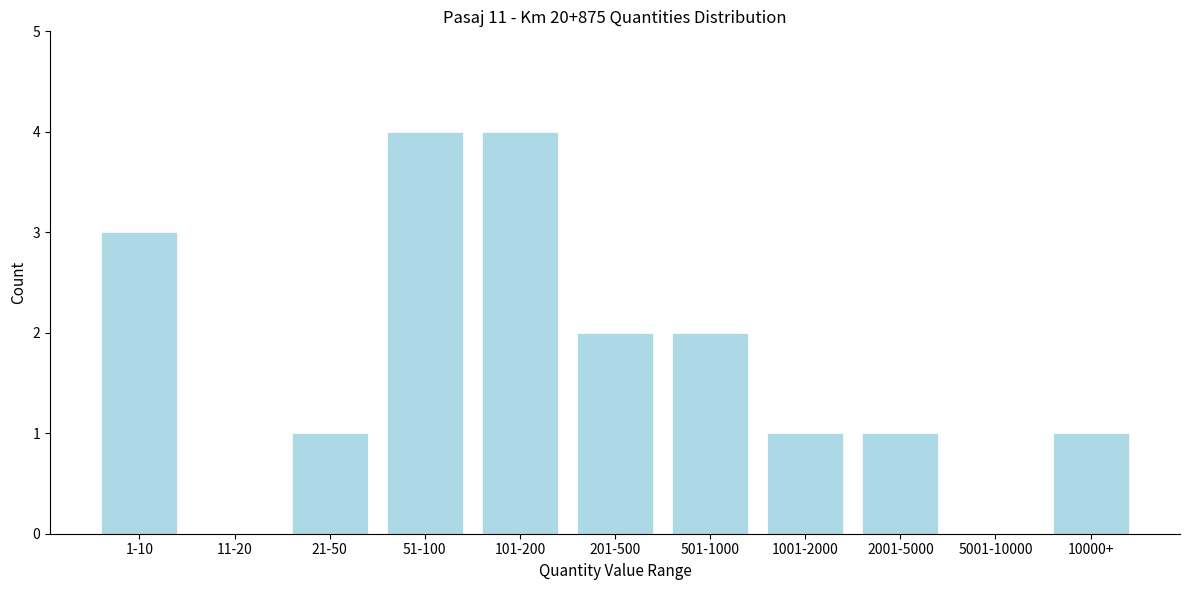

Reading left to right, extract all data points from this chart.

1-10=3	11-20=0	21-50=1	51-100=4	101-200=4	201-500=2	501-1000=2	1001-2000=1	2001-5000=1	5001-10000=0	10000+=1